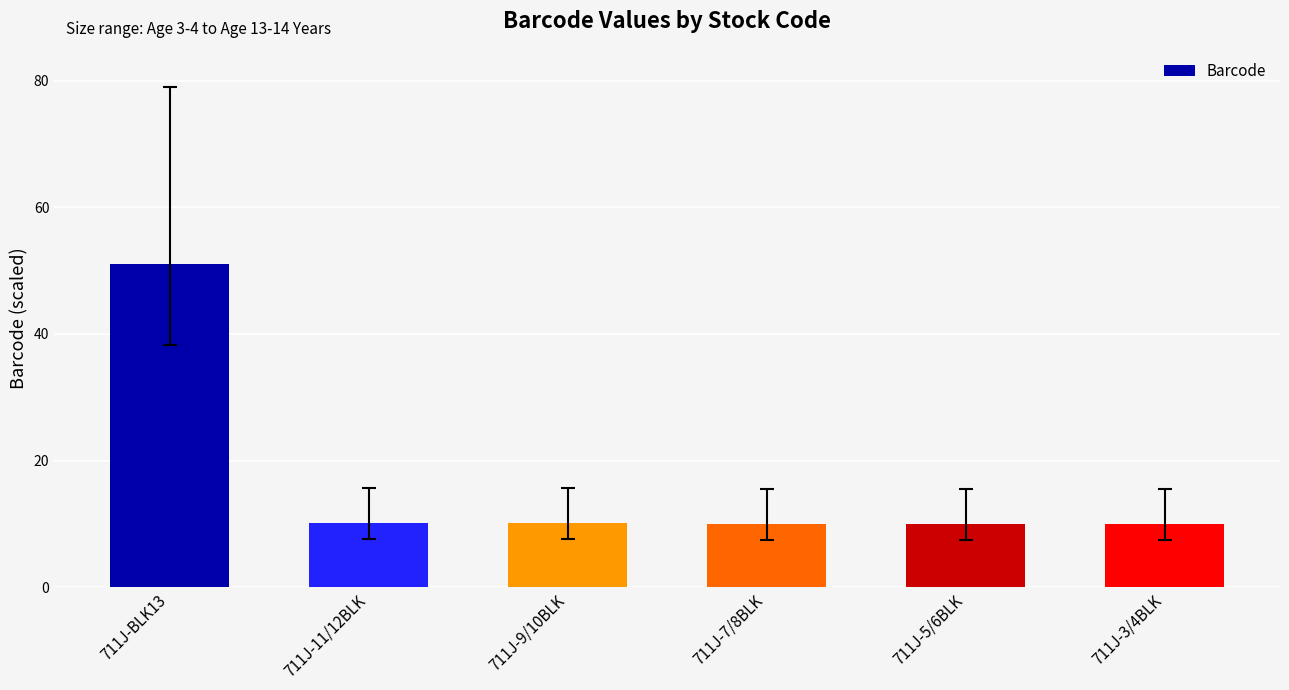

The chart shows a value of 90.6 at 711J-BLK13. True or false?

False